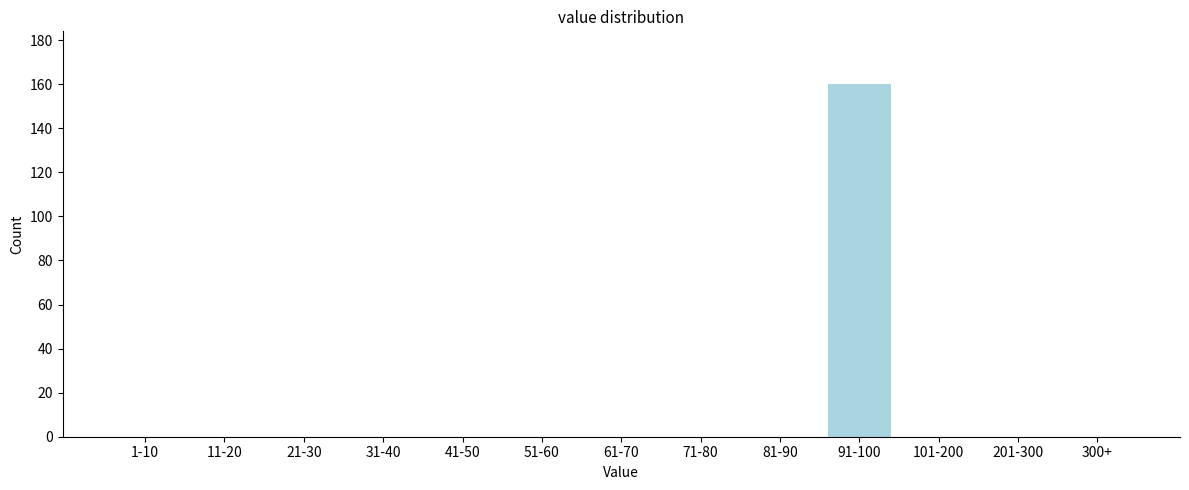

Reading left to right, extract all data points from this chart.

1-10=0	11-20=0	21-30=0	31-40=0	41-50=0	51-60=0	61-70=0	71-80=0	81-90=0	91-100=160	101-200=0	201-300=0	300+=0